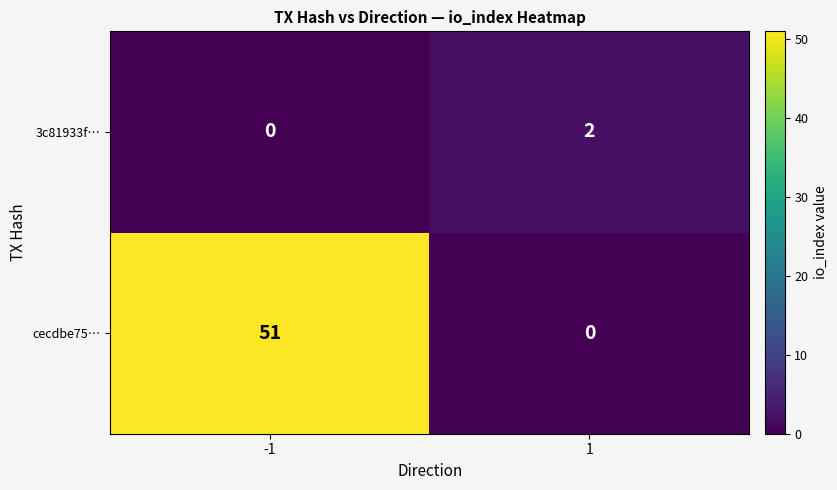

What is the greatest value displayed?

51